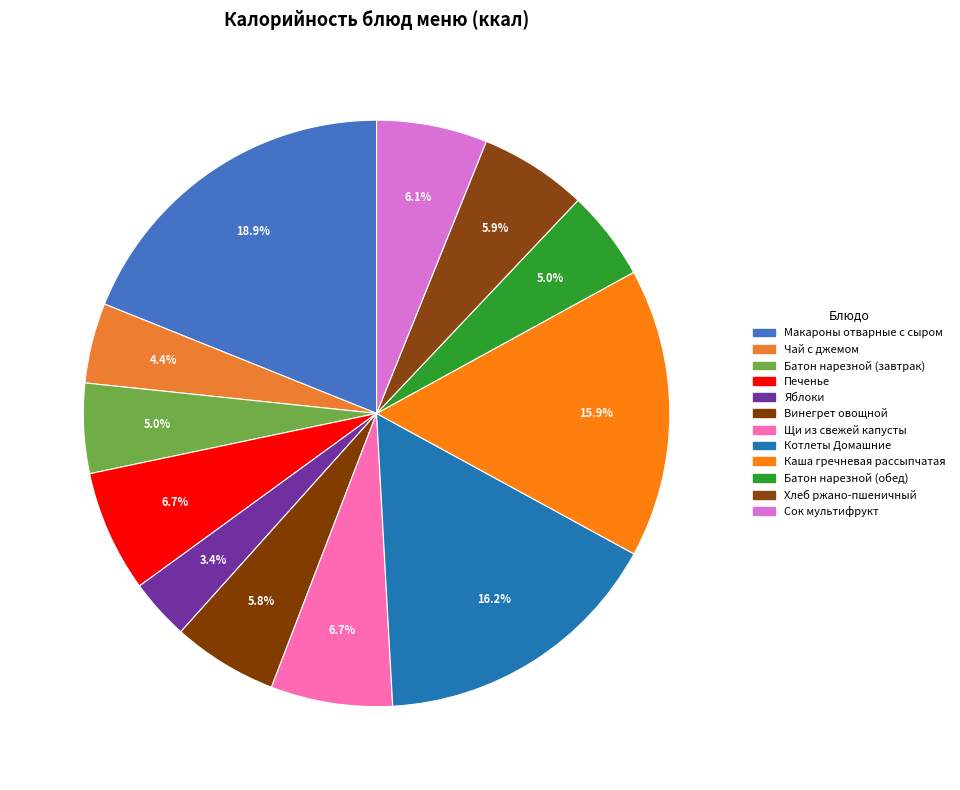

Is it true that Батон нарезной (завтрак) is 13% of the pie?

False